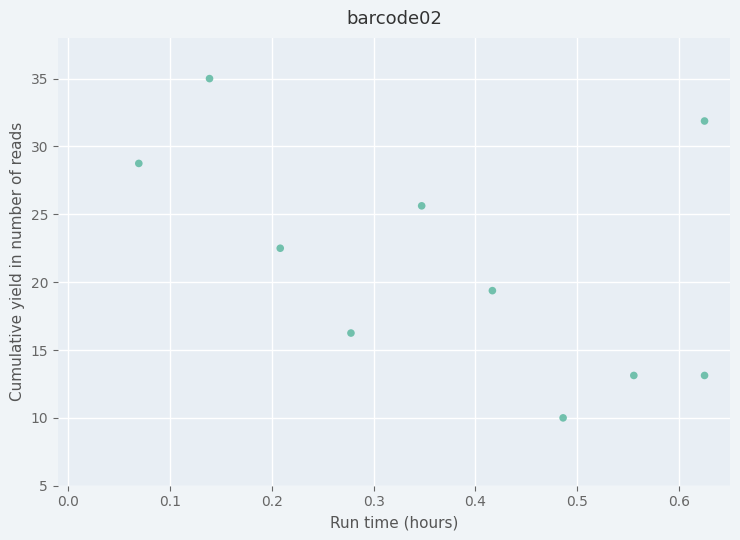

What is the range of Y values (max minus min)?

25.0